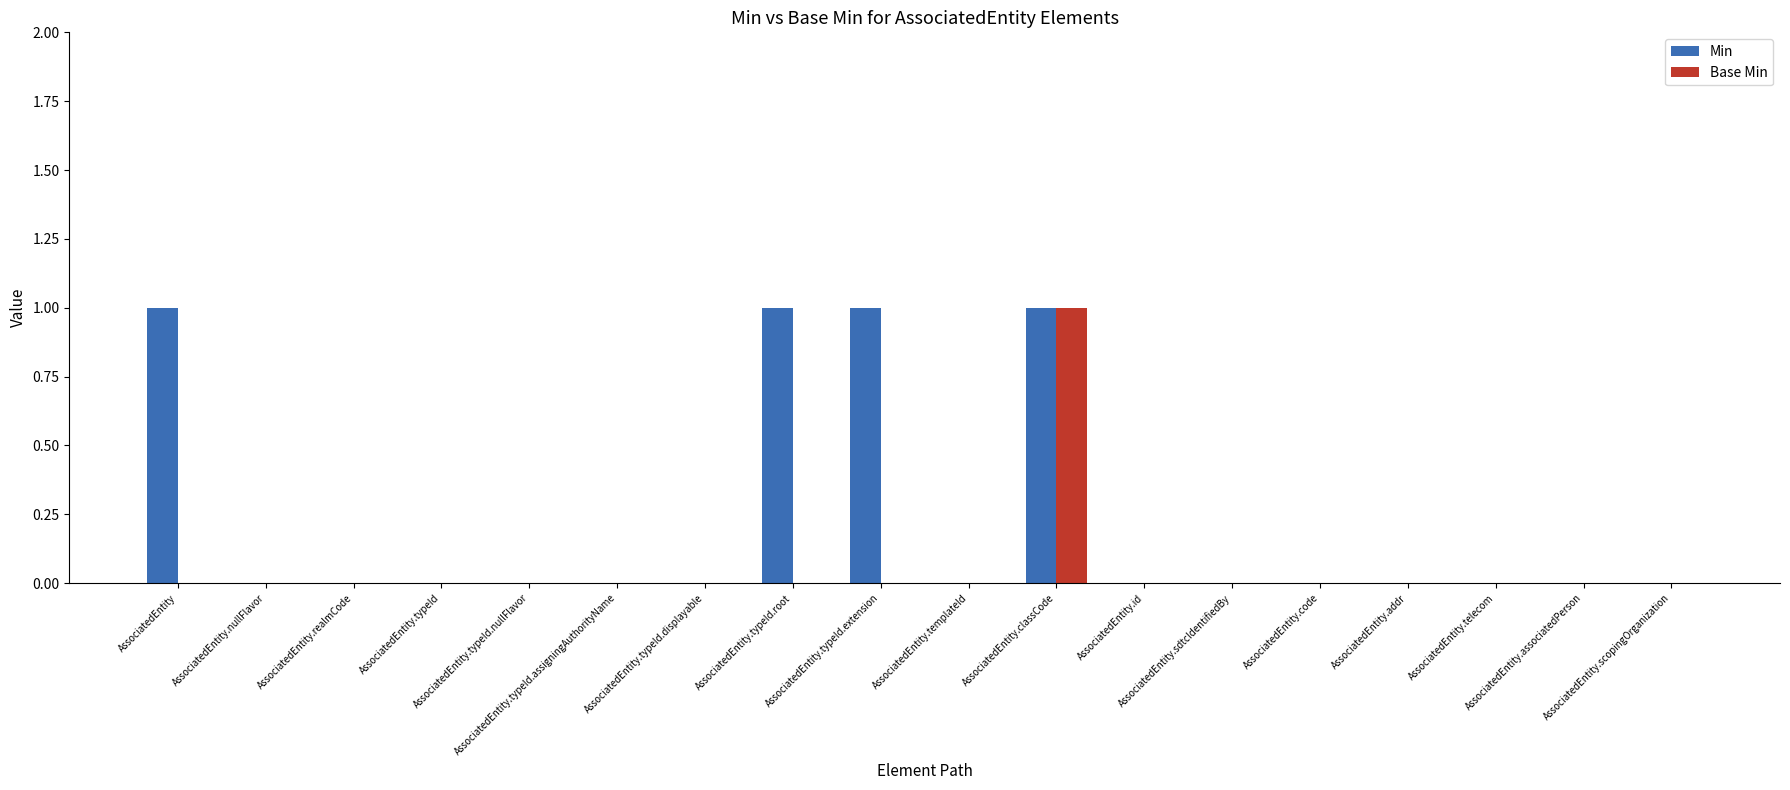

True or false: Min has a value of 1 at AssociatedEntity.typeId.root.

True